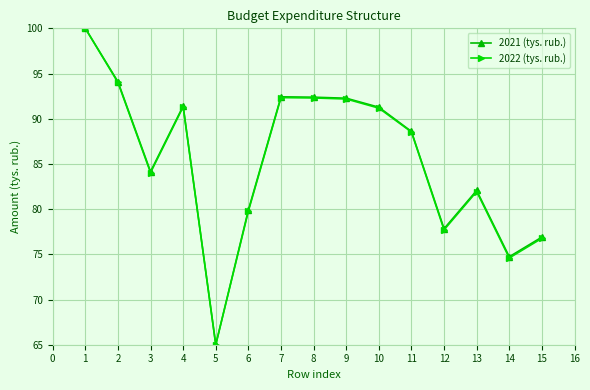

How many series are shown in this chart?

2